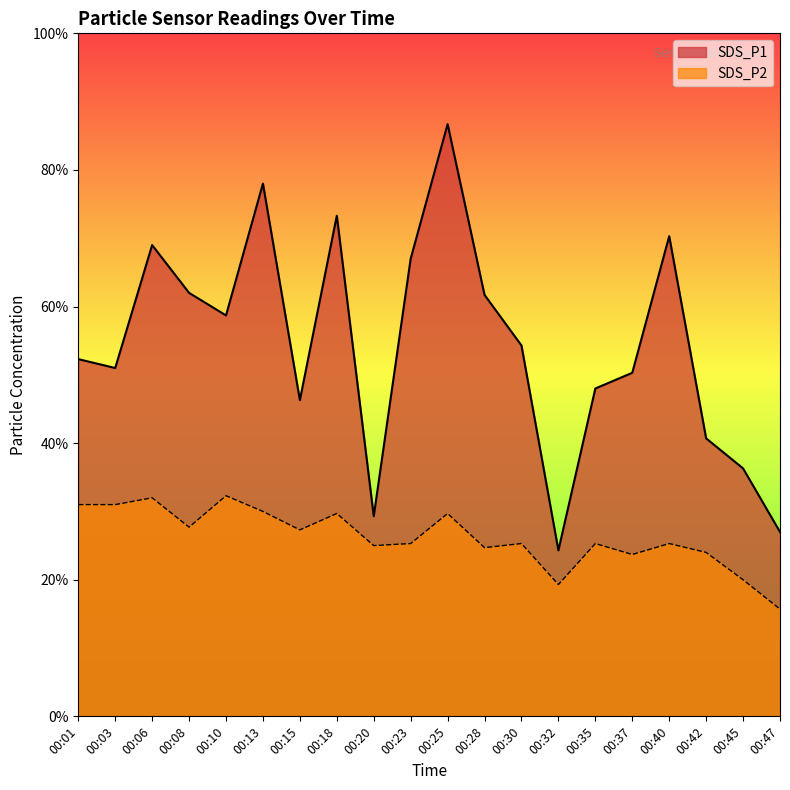

What is the value of the SDS_P1 point at the 9th from the left?

2.9